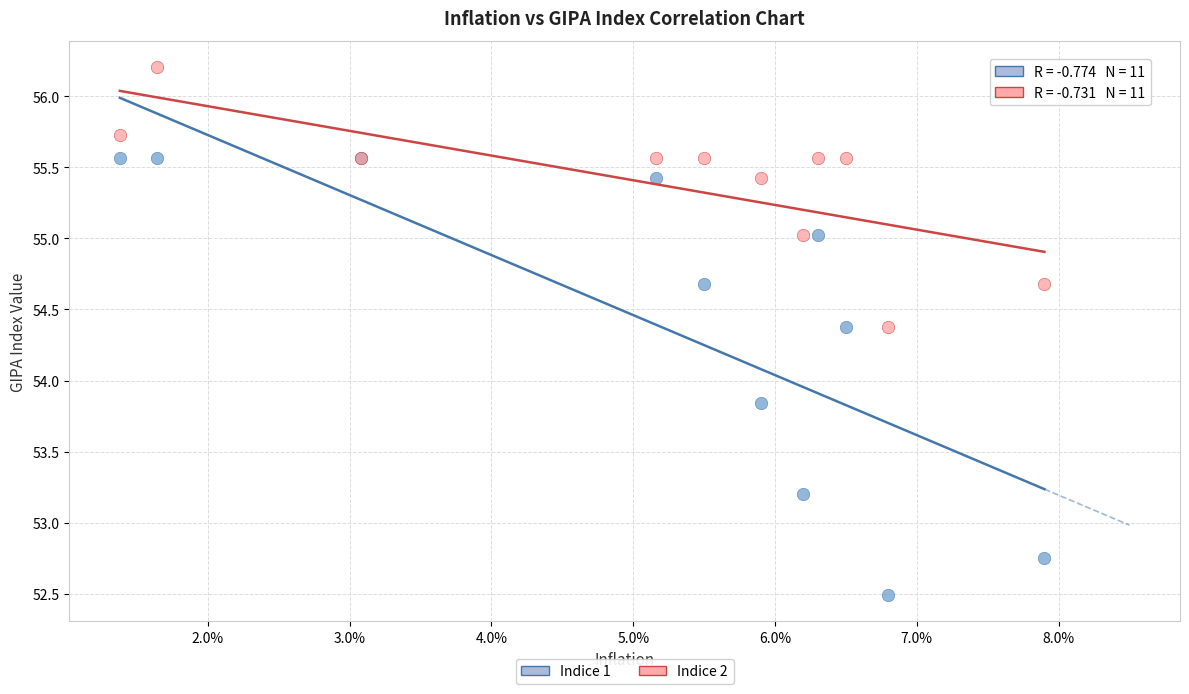

Which series contains the lowest Y value?

Indice 1